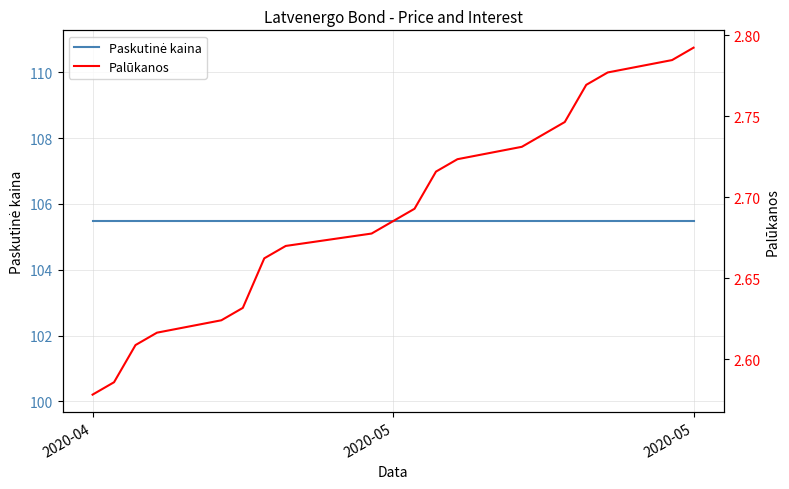

What is the maximum value shown in the chart?

105.5